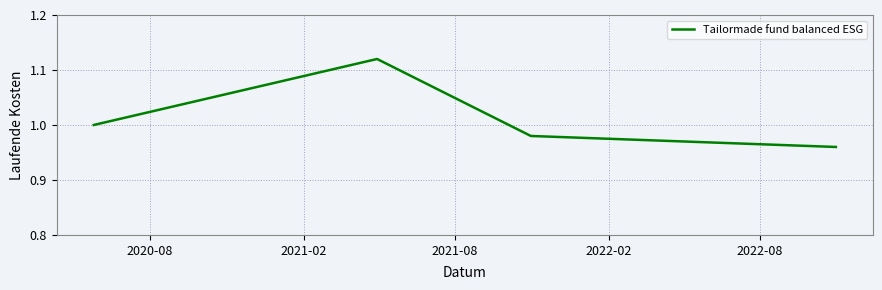

True or false: there are more than 2 points higher than both neighbors.

False